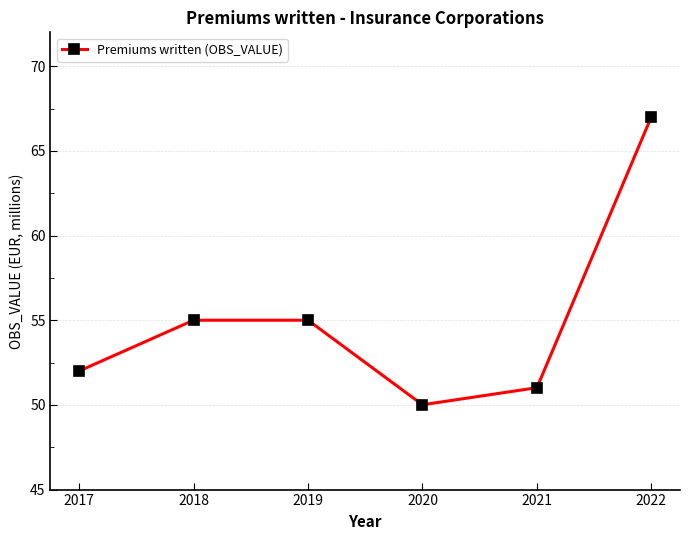

Does the chart display data point markers on the line(s)?

Yes